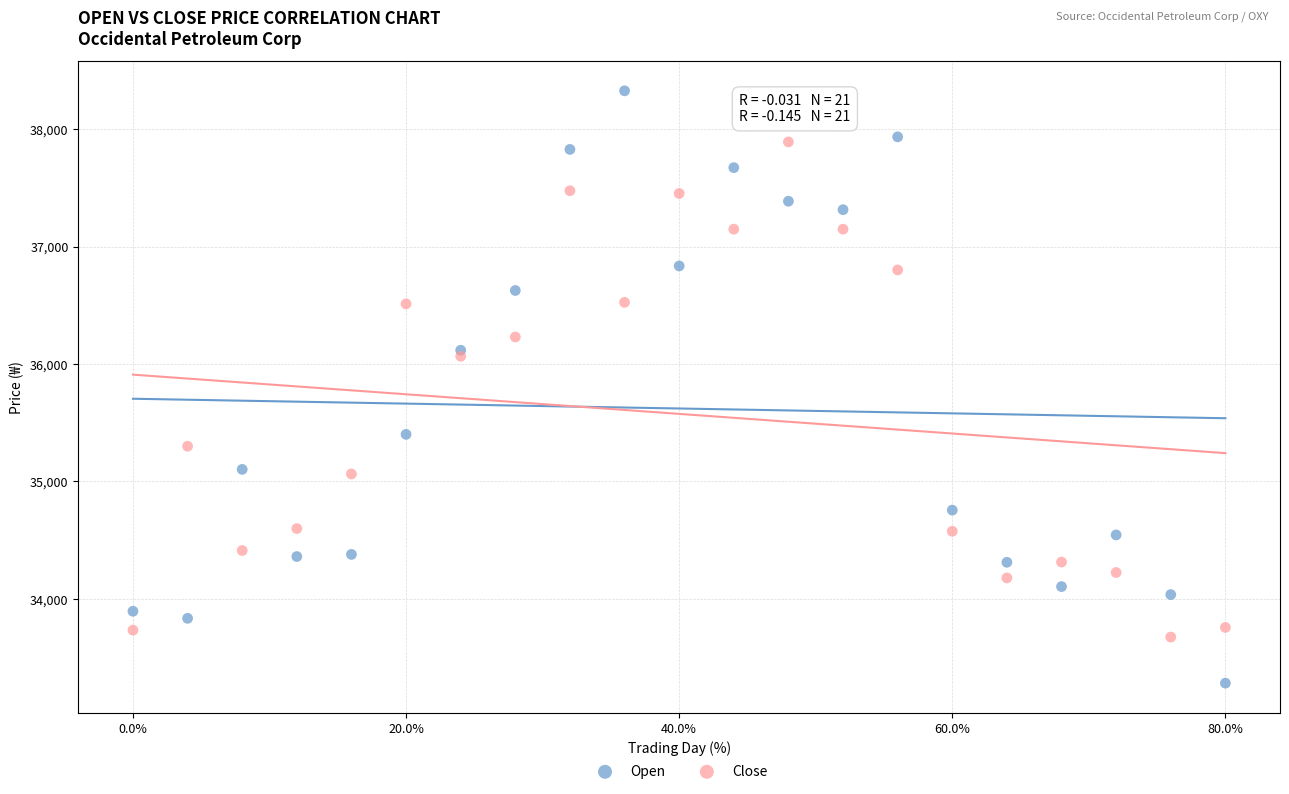

What are all the series names shown in the legend?

Open, Close